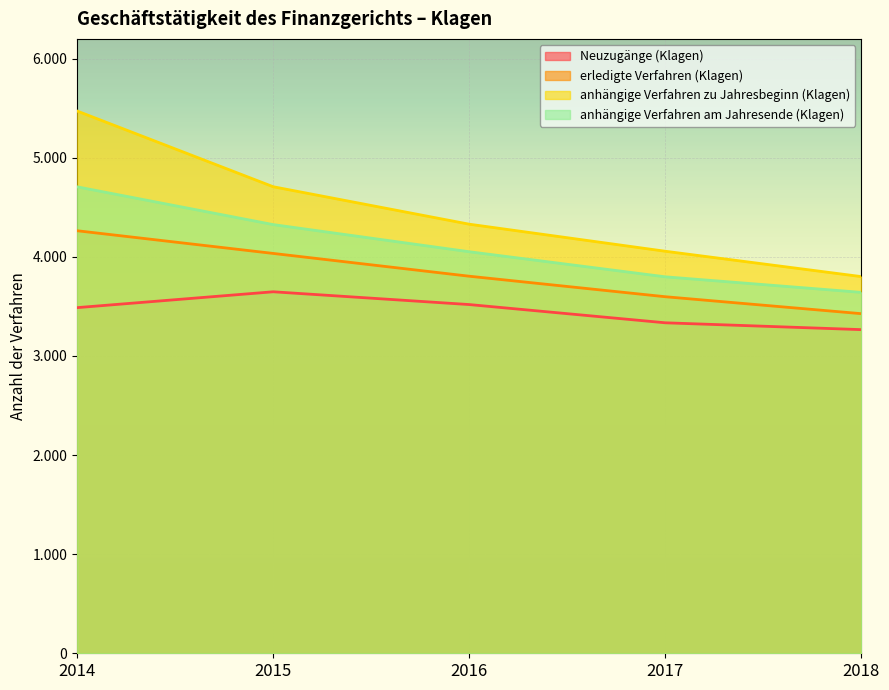

What is the minimum value shown in the chart?

3266